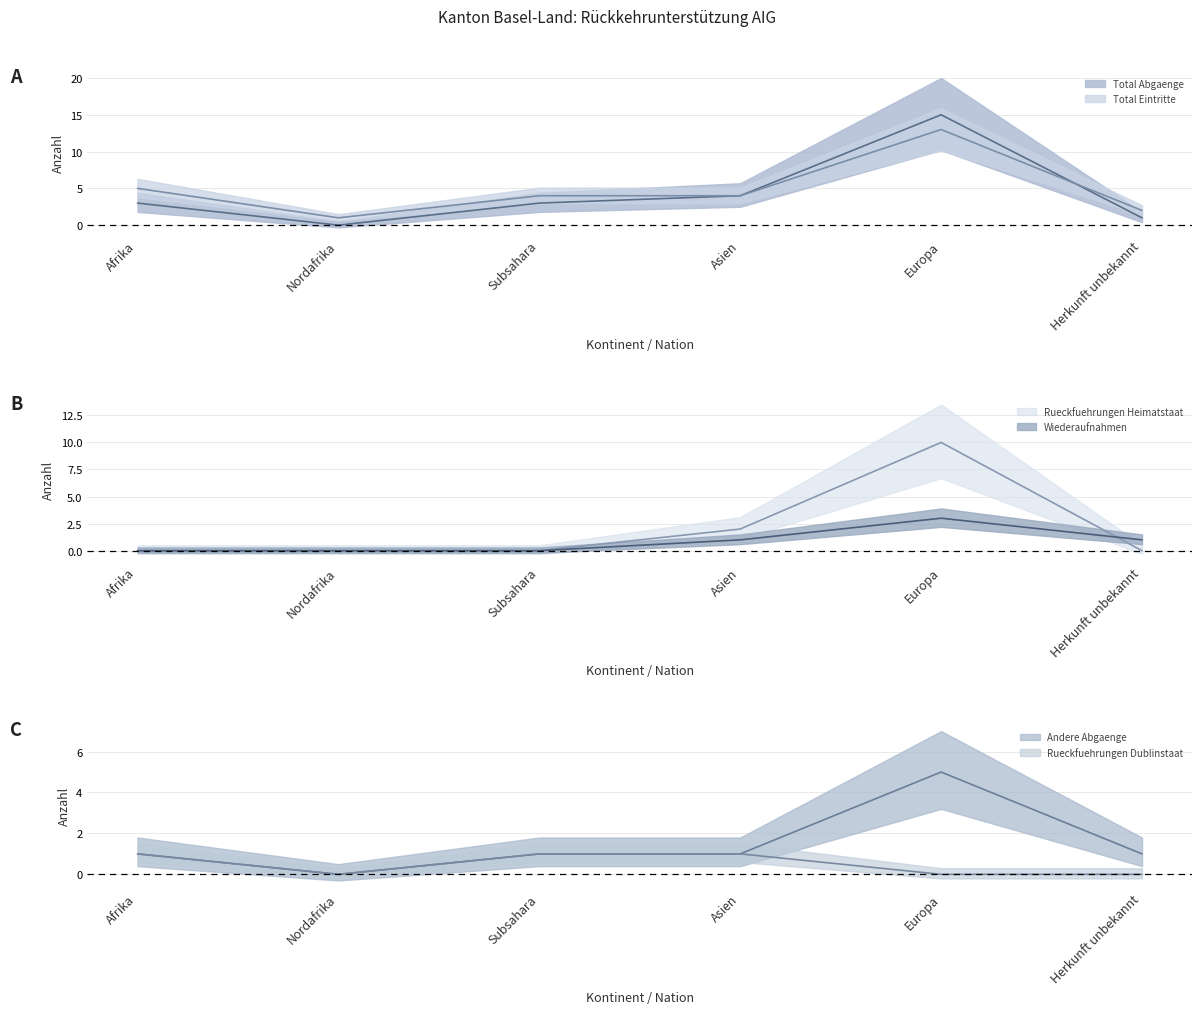

The value of Rueckfuehrungen Dublinstaat (line) at Asien is 1. True or false?

False